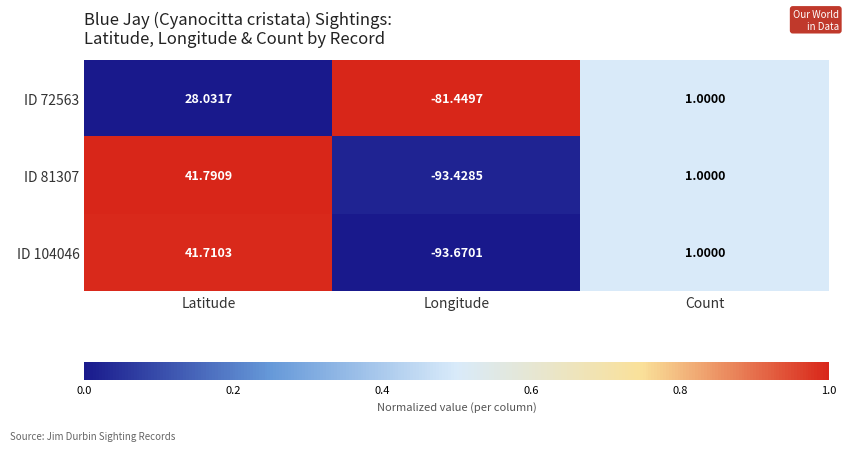

Is the value of ID 104046 at Latitude greater than the value of ID 81307 at Longitude?

Yes